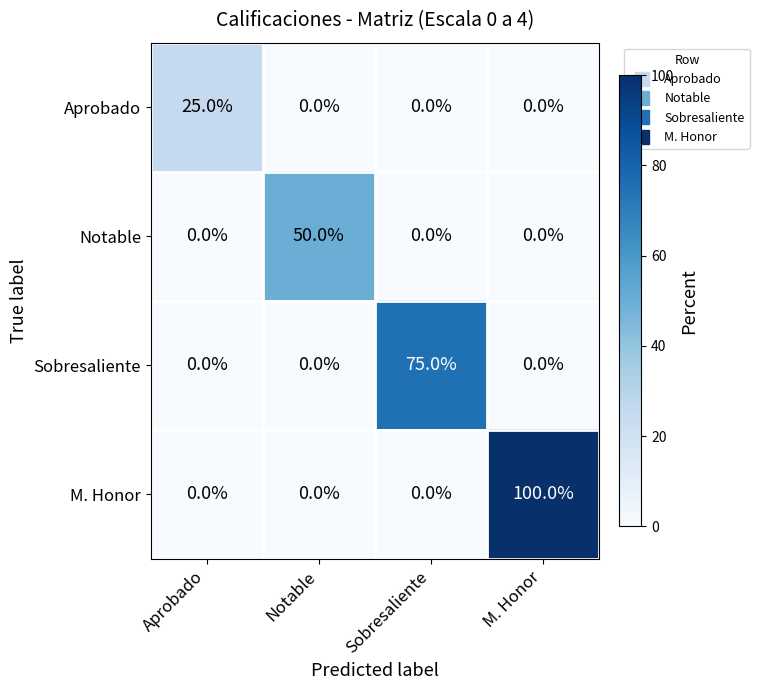

Reading right to left, extract all data points from this chart.

Aprobado: M. Honor=0	Sobresaliente=0	Notable=0	Aprobado=25
Notable: M. Honor=0	Sobresaliente=0	Notable=50	Aprobado=0
Sobresaliente: M. Honor=0	Sobresaliente=75	Notable=0	Aprobado=0
M. Honor: M. Honor=100	Sobresaliente=0	Notable=0	Aprobado=0